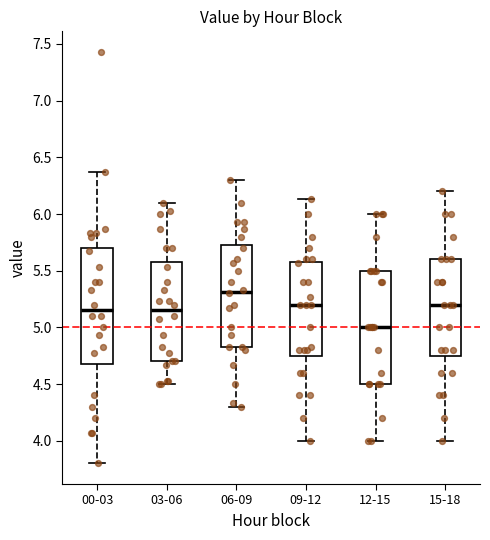

Reading left to right, read every box against the y-axis: the position of its median line, the range the box covers, and the ends of its whiskers. The values are not printed on the chart, so give them approximately, as read against the axis.

00-03: median 5.15, box 4.70 to 5.70, whiskers 3.80 to 6.35
03-06: median 5.15, box 4.70 to 5.55, whiskers 4.50 to 6.10
06-09: median 5.30, box 4.85 to 5.75, whiskers 4.30 to 6.30
09-12: median 5.20, box 4.75 to 5.60, whiskers 4.00 to 6.15
12-15: median 5.00, box 4.50 to 5.50, whiskers 4.00 to 6.00
15-18: median 5.20, box 4.75 to 5.60, whiskers 4.00 to 6.20